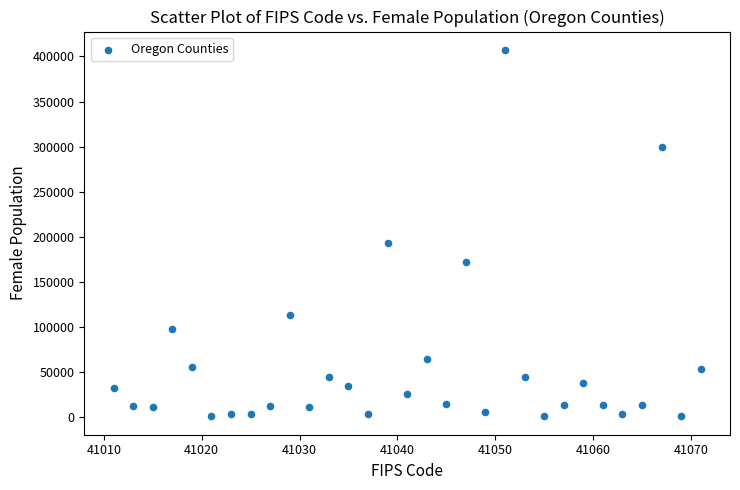

What is the range of Y values (max minus min)?

406545